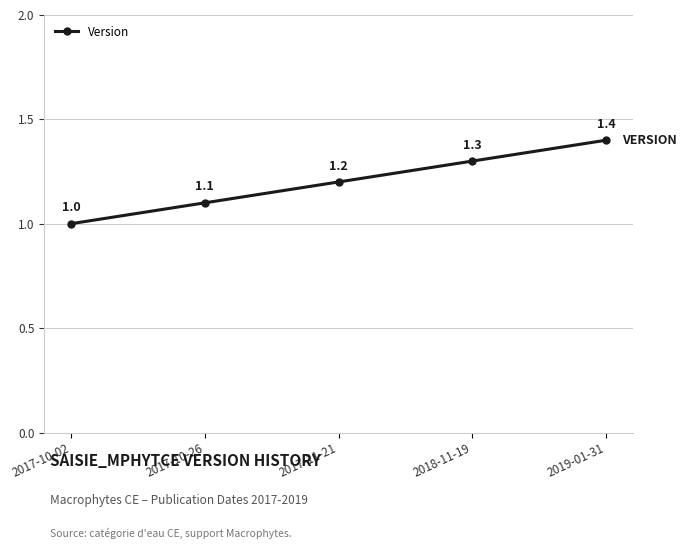

At which label is the value closest to 1?

2017-10-02